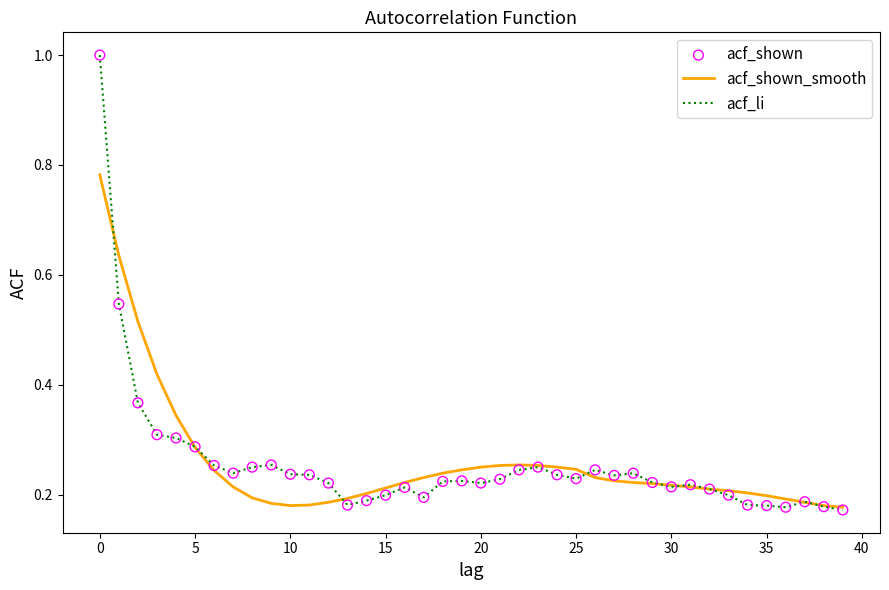

Which series has the widest spread of values?

acf_li